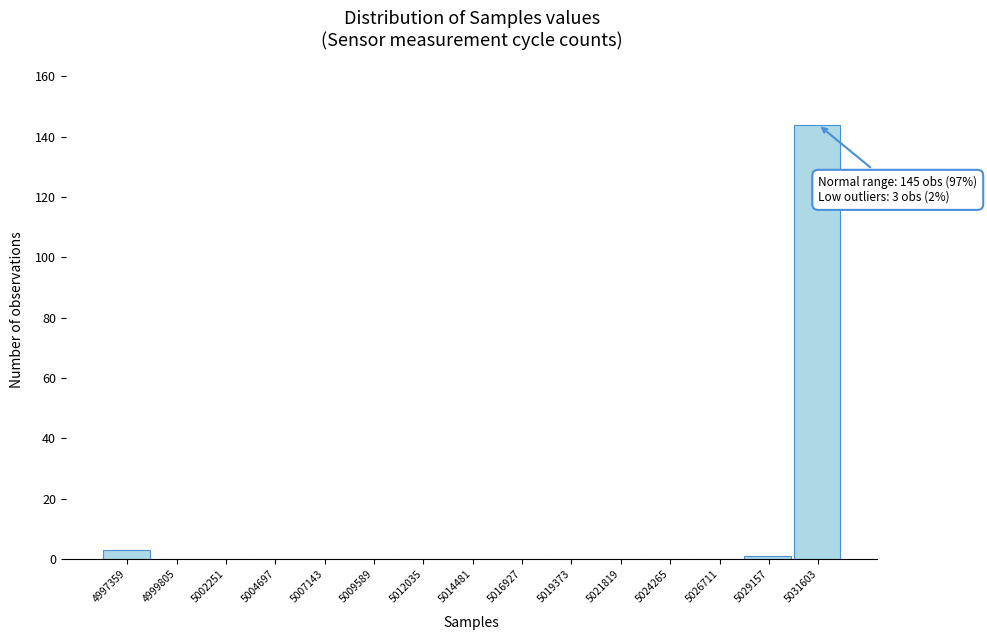

Reading right to left, extract all data points from this chart.

5031603=144	5029157=1	5026711=0	5024265=0	5021819=0	5019373=0	5016927=0	5014481=0	5012035=0	5009589=0	5007143=0	5004697=0	5002251=0	4999805=0	4997359=3